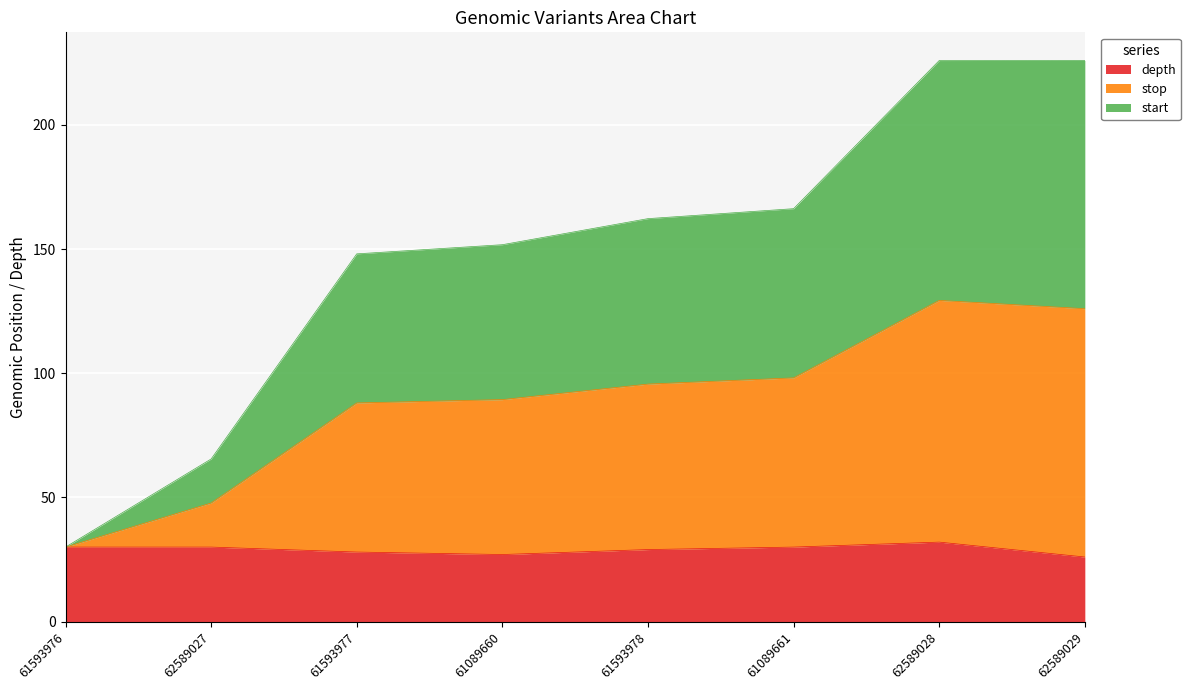

Between 61593976 and 61089660, which is larger?

61593976